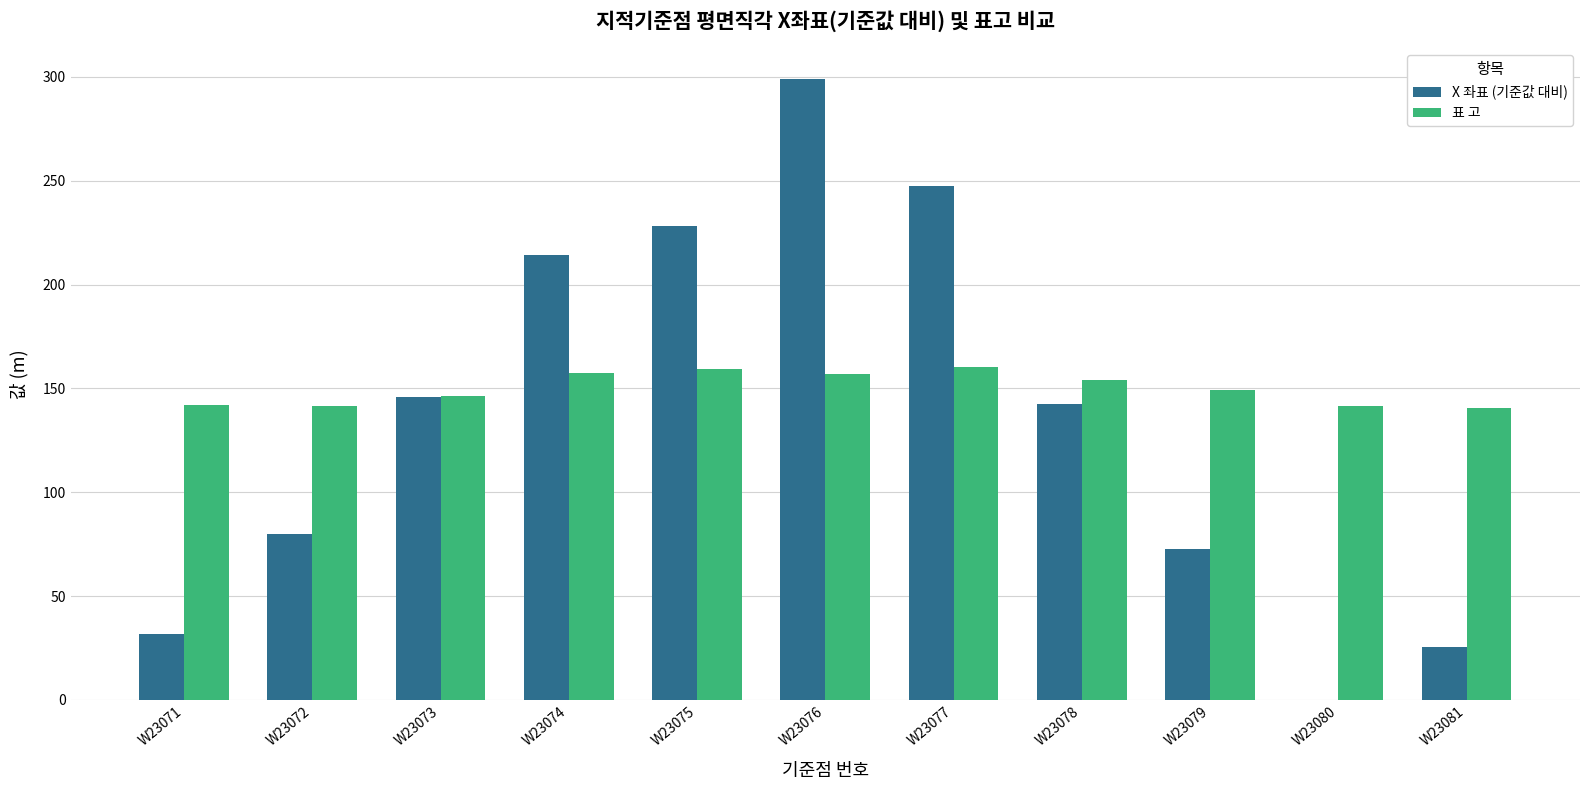

What is the highest value of the 표 고 series?

160.1